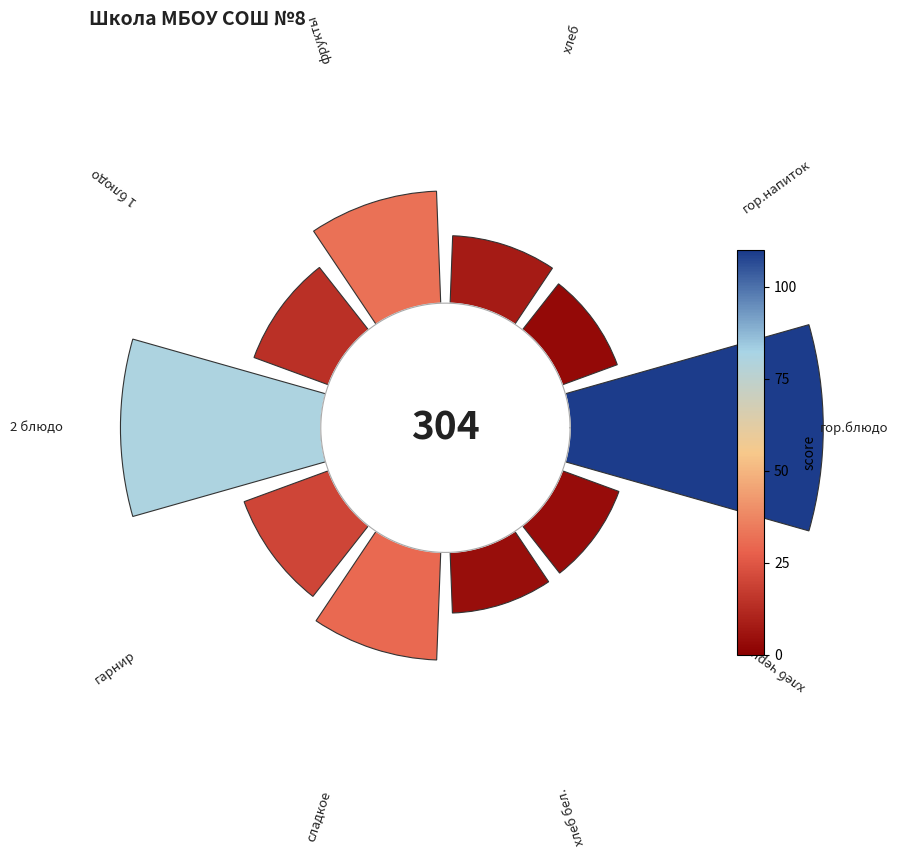

Rank the categories by value from lowest to highest.

гор.напиток, хлеб черн., хлеб бел., хлеб, 1 блюдо, гарнир, сладкое, фрукты, 2 блюдо, гор.блюдо